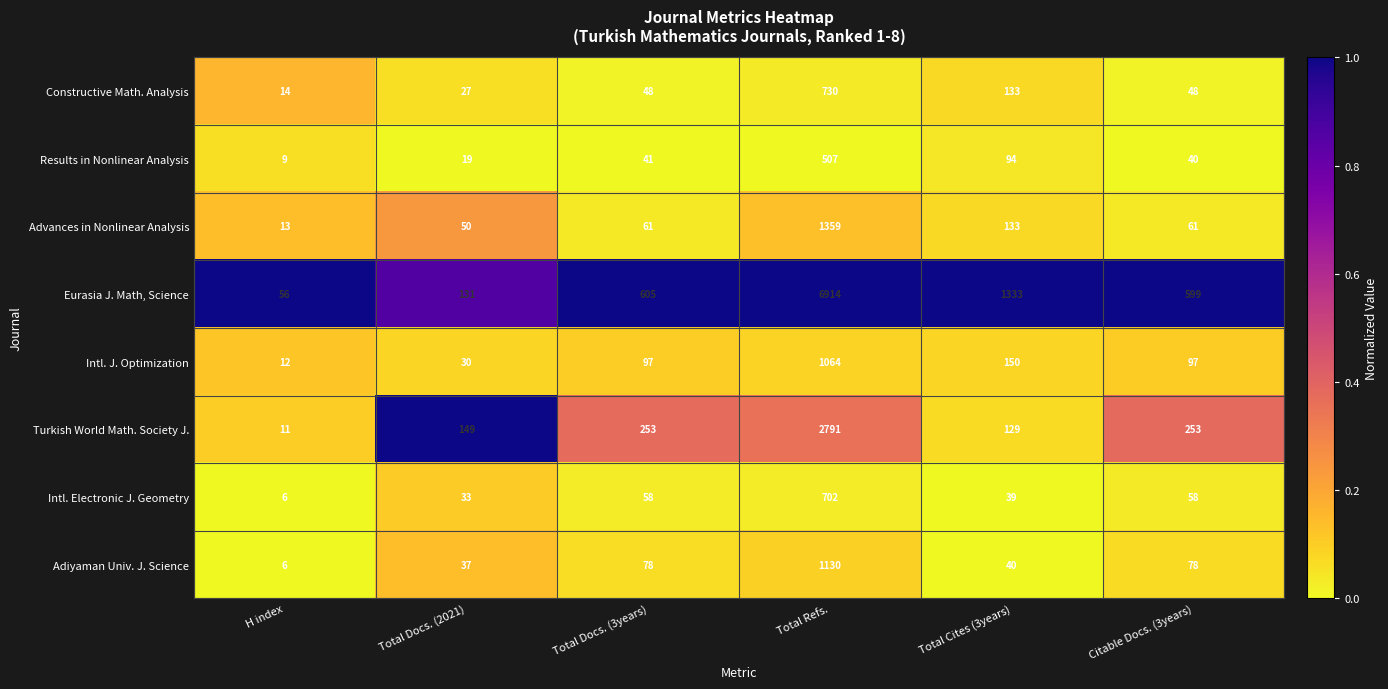

What is the total value across all series at Citable Docs. (3years)?

1234